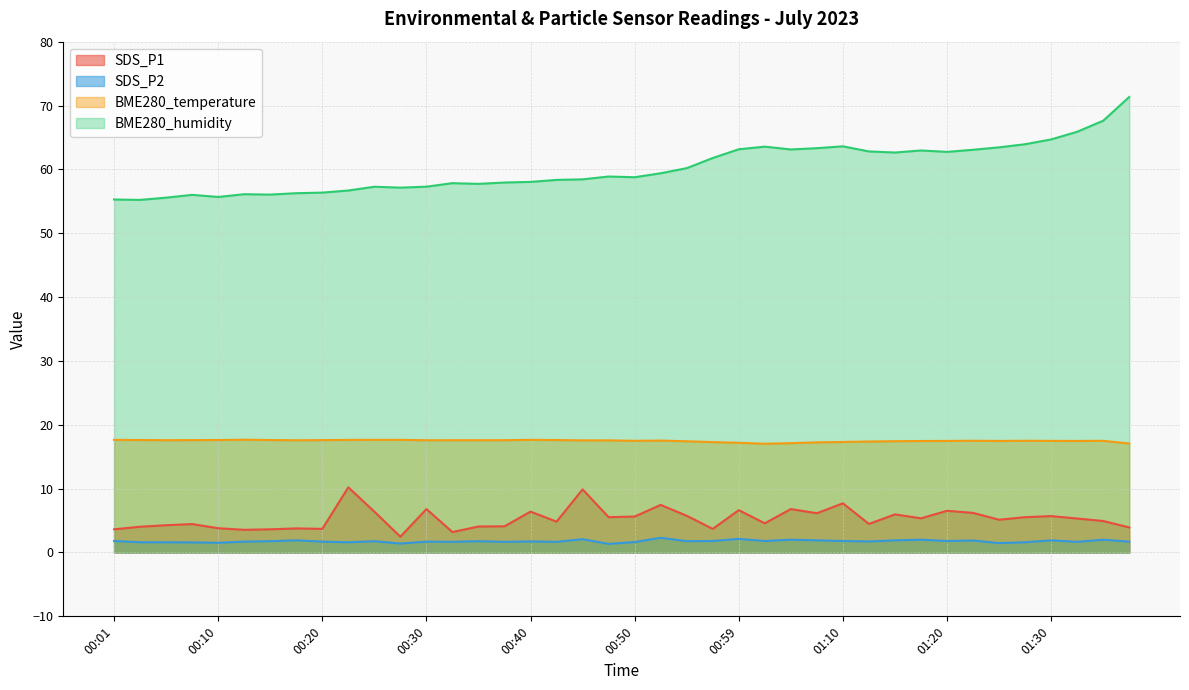

True or false: BME280_humidity and BME280_temperature intersect in this chart.

False